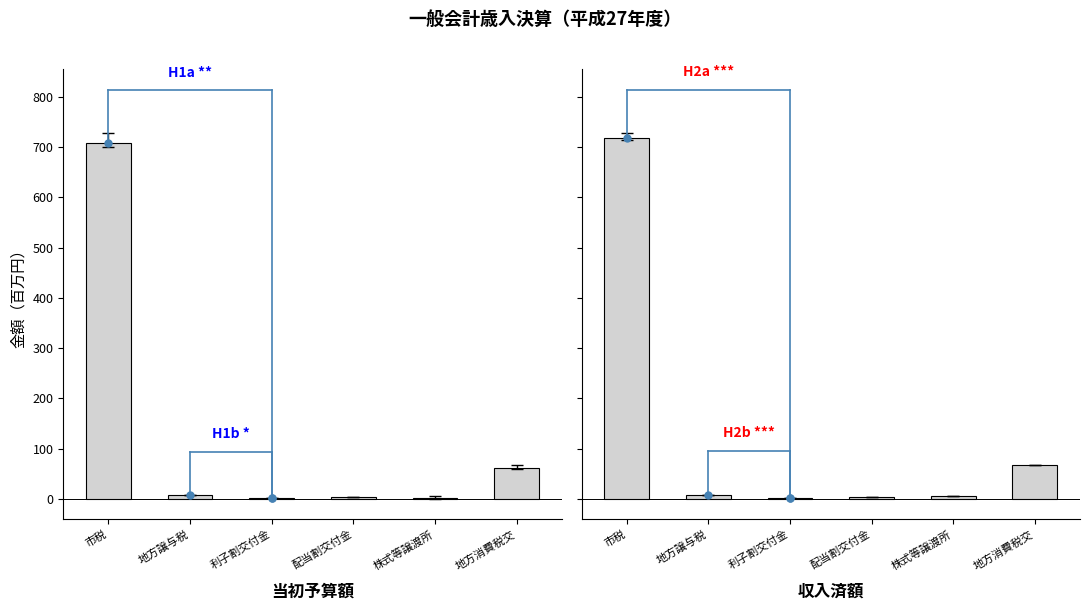

What is the label of the 6th bar from the right?

市税